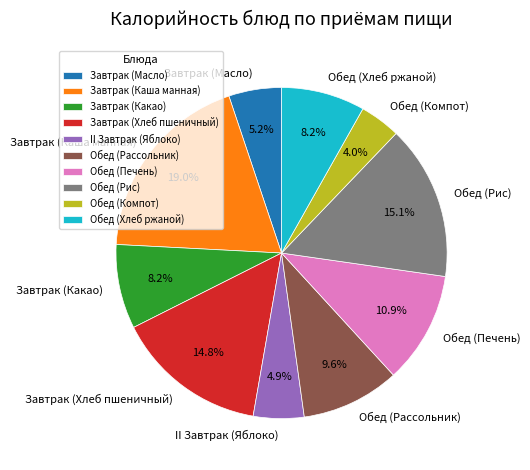

To the nearest percent, what portion does Обед (Хлеб ржаной) represent?

8%